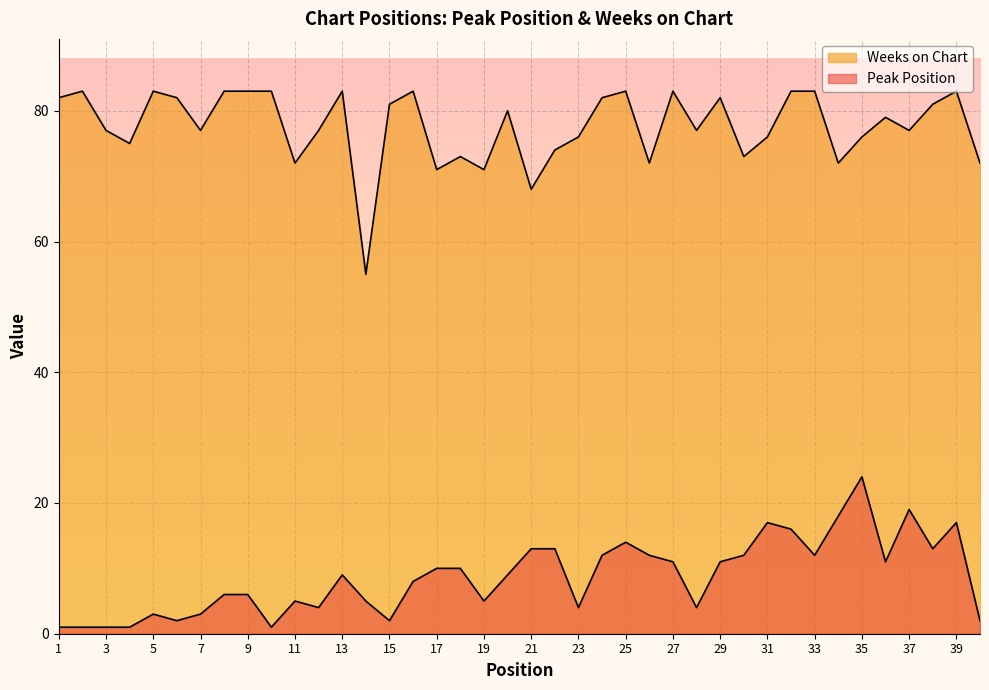

The value of Weeks on Chart at 39 is 83. True or false?

True